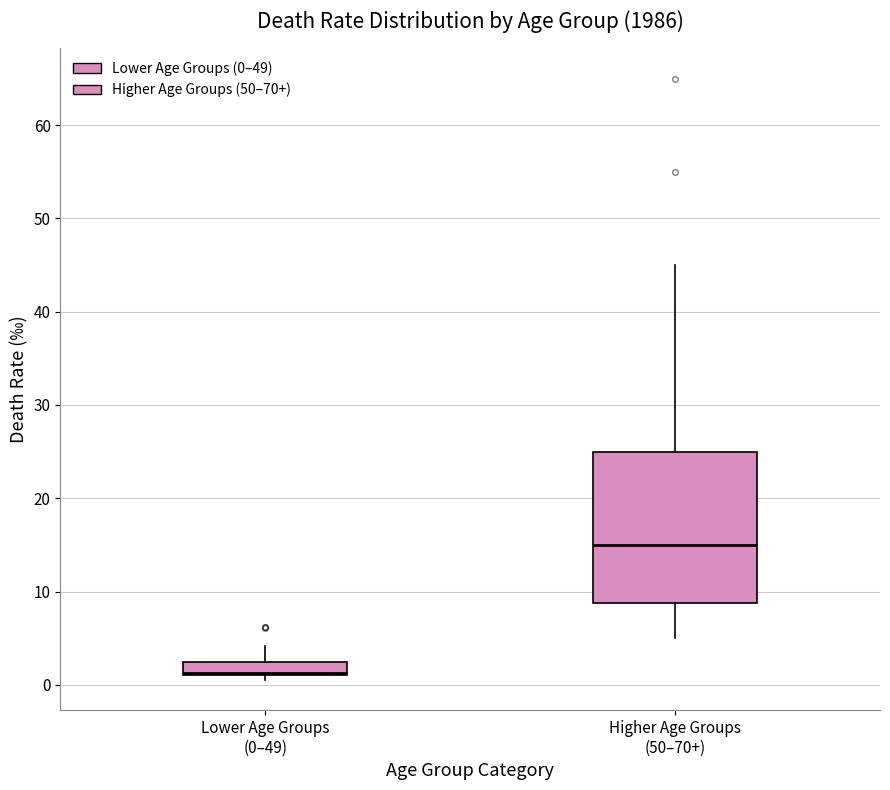

Where is the lower edge of the box for Higher Age Groups (50–70+) on the y-axis? The values are not printed on the chart, so give them approximately, as read against the axis.

9